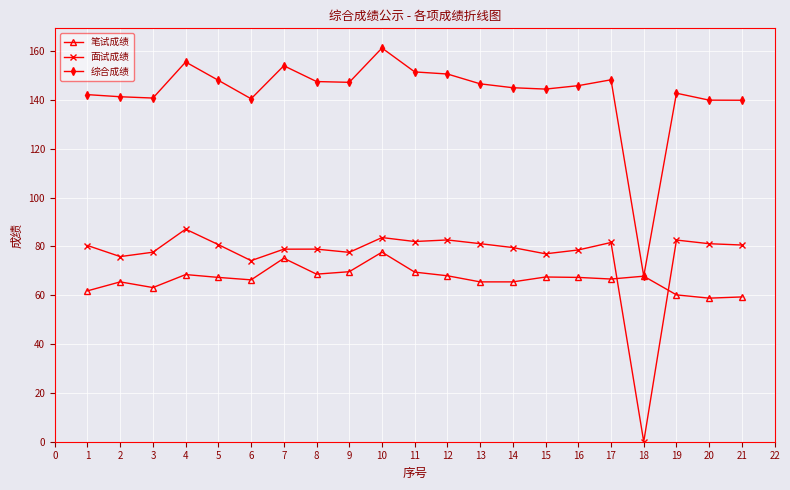

What is the value of the 笔试成绩 point at the 12th from the left?

68.0